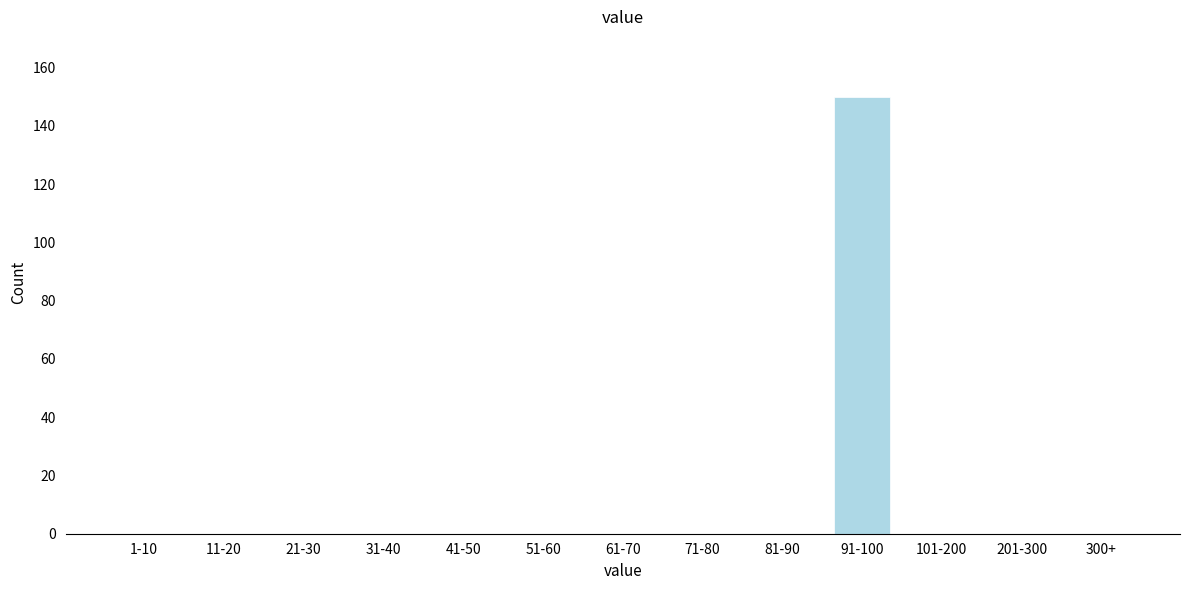

Reading right to left, extract all data points from this chart.

300+=0	201-300=0	101-200=0	91-100=150	81-90=0	71-80=0	61-70=0	51-60=0	41-50=0	31-40=0	21-30=0	11-20=0	1-10=0